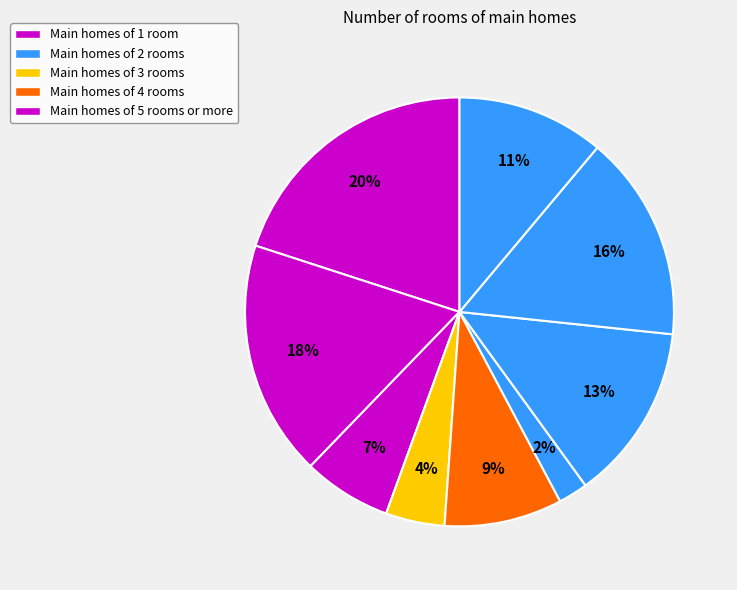

How many slices are in this pie chart?

9